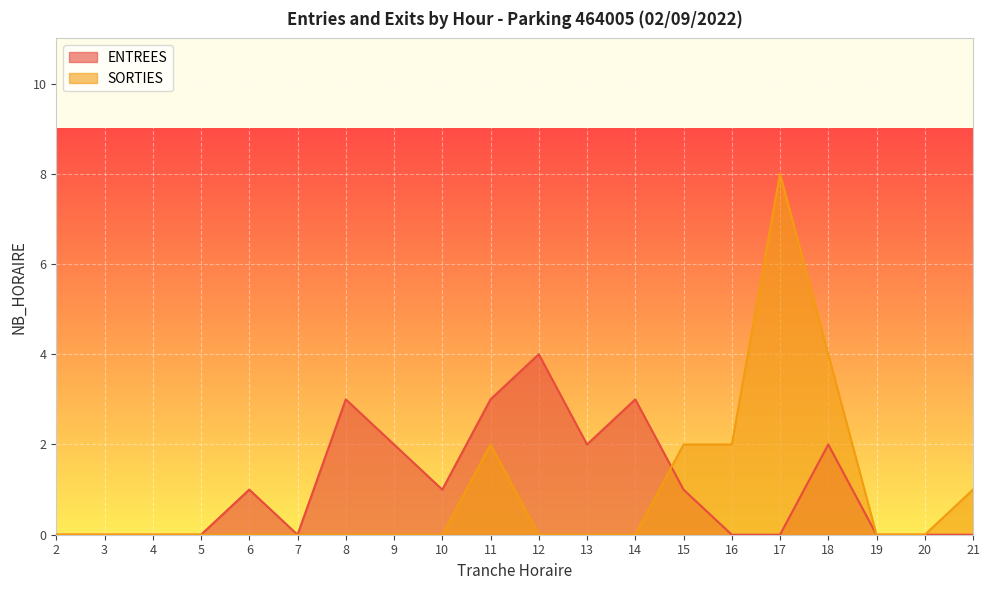

What is the average value of the ENTREES series?

1